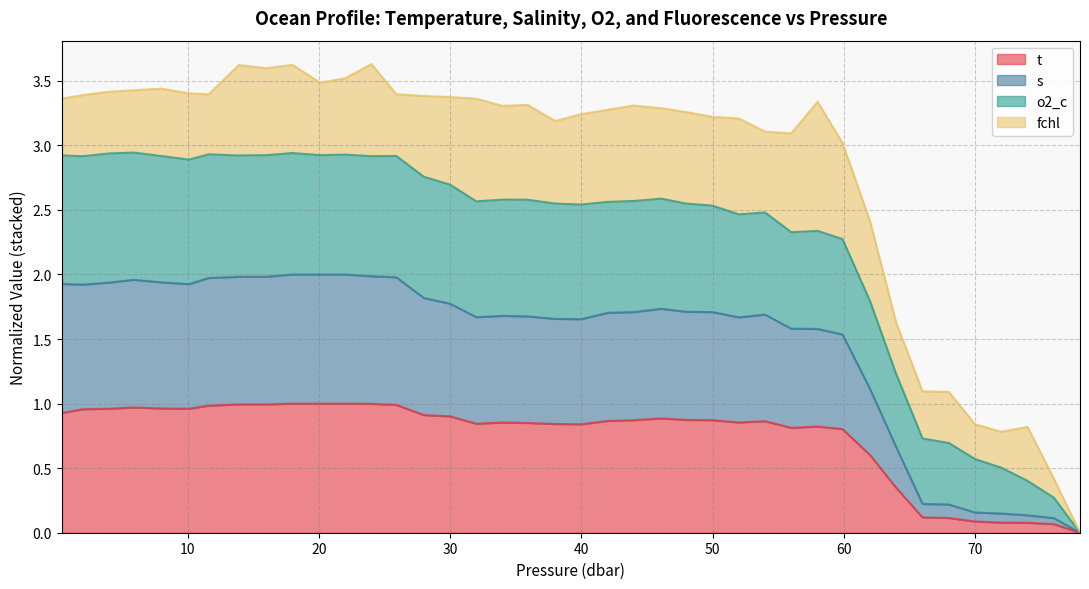

Which series has the widest spread of values?

s